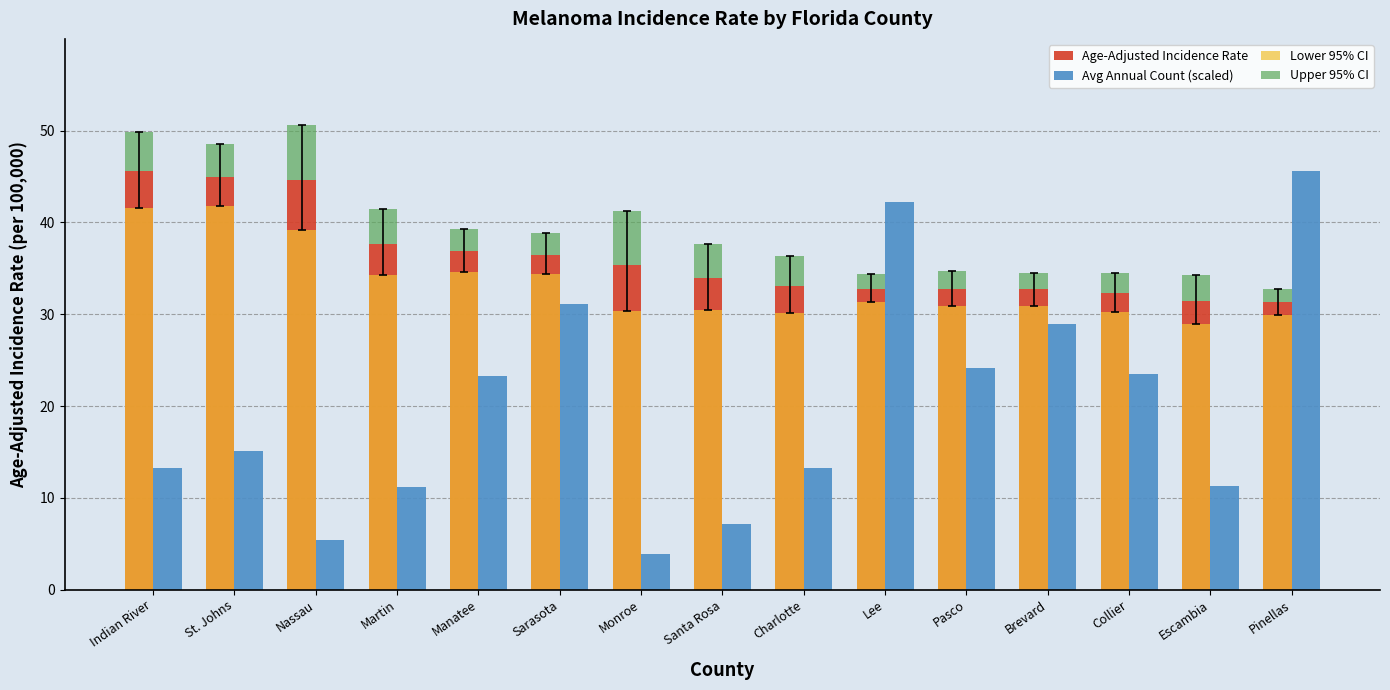

At how many categories does at least one series exceed 2?

15